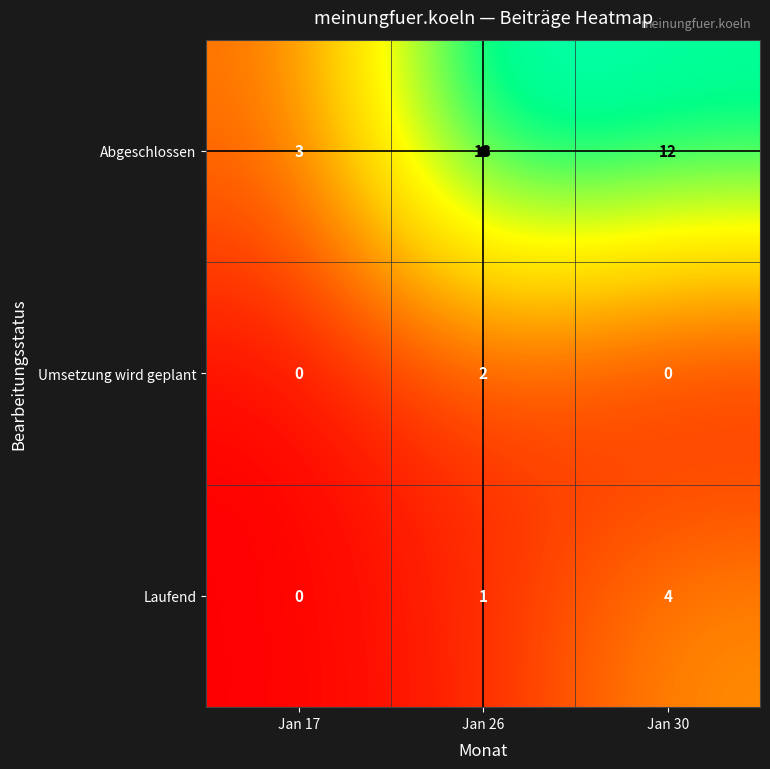

How many Abgeschlossen values are between 3 and 13?

3